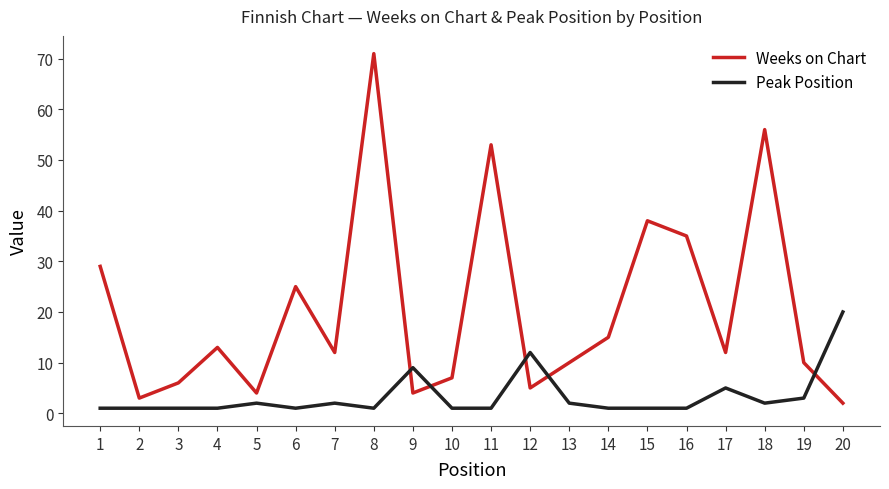

Reading left to right, extract all data points from this chart.

Weeks on Chart: 29	3	6	13	4	25	12	71	4	7	53	5	10	15	38	35	12	56	10	2
Peak Position: 1	1	1	1	2	1	2	1	9	1	1	12	2	1	1	1	5	2	3	20